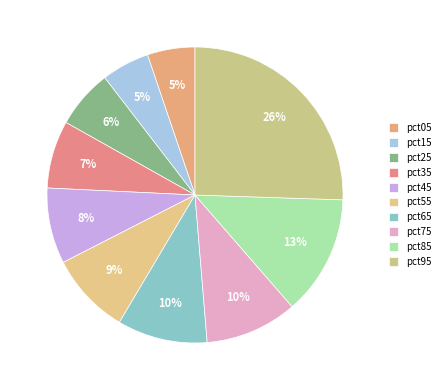

What portion of the pie excludes pct35?

92.6%